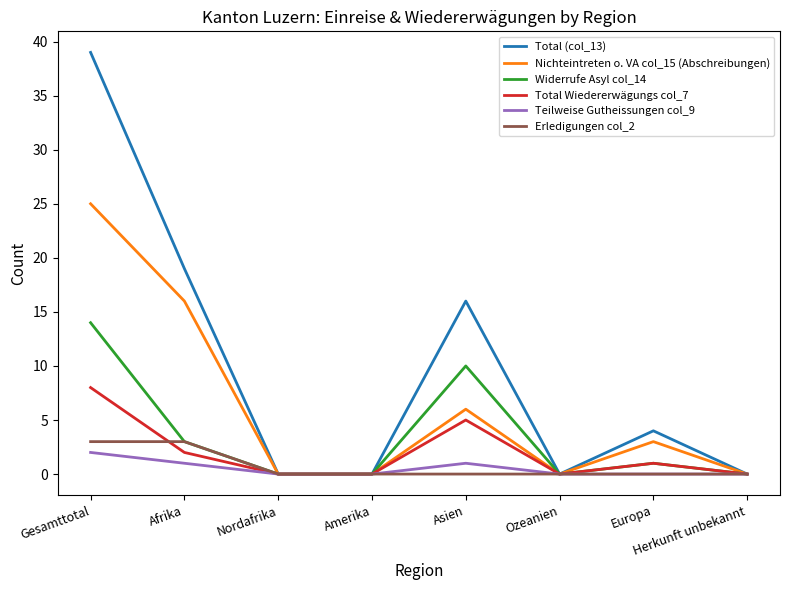

True or false: Total (col_13) has more than 1 interior local peaks.

True